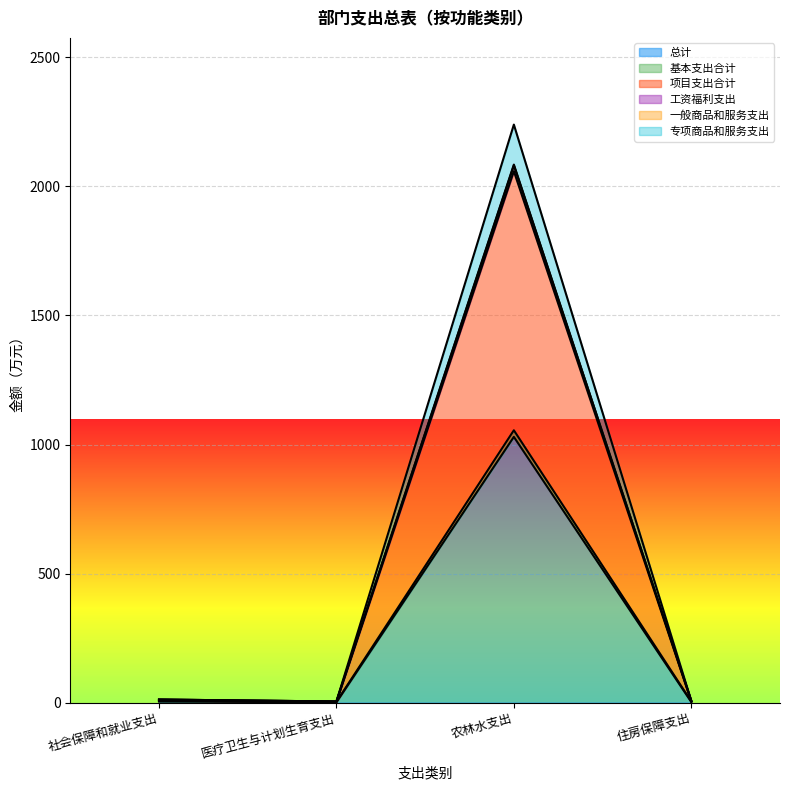

At which category is the sum across all series the highest?

农林水支出